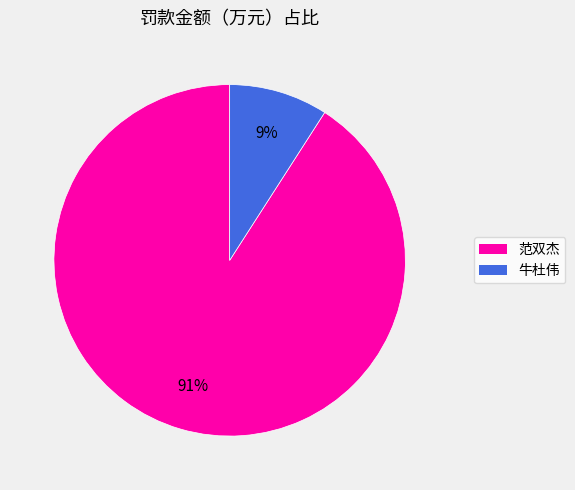

To the nearest percent, what is the average slice percentage?

50%